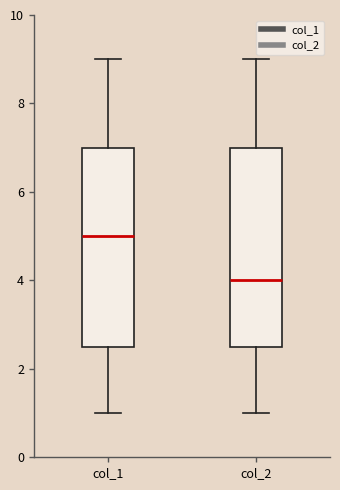

Where is the lower edge of the box for col_2 on the y-axis? The values are not printed on the chart, so give them approximately, as read against the axis.

2.6